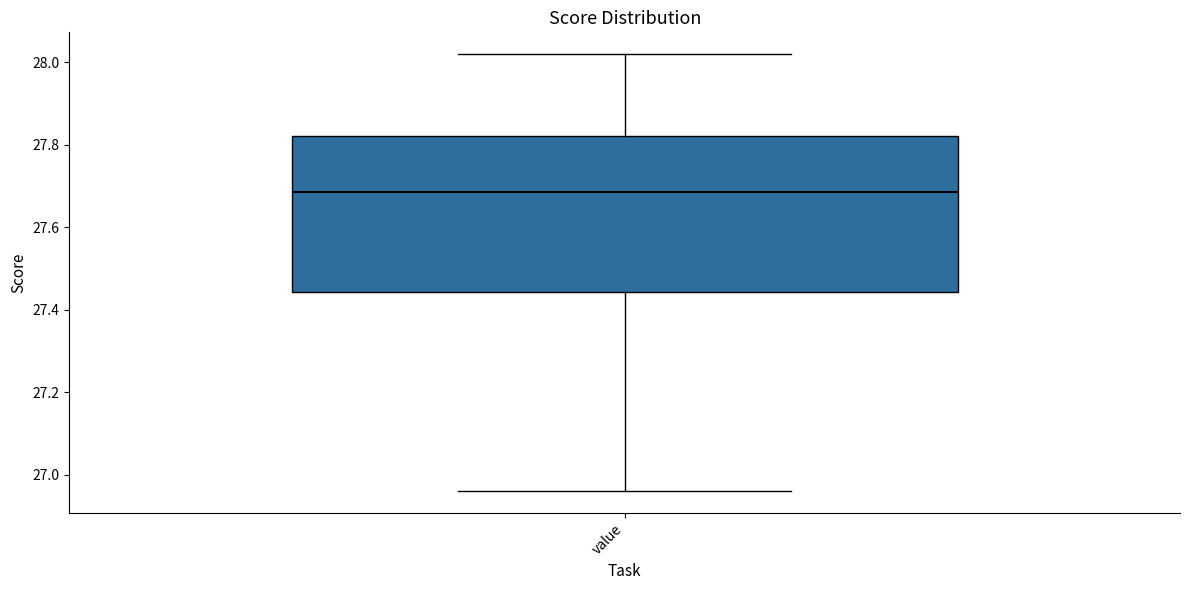

Where does the lower whisker of the box for value end on the y-axis? The values are not printed on the chart, so give them approximately, as read against the axis.

26.96